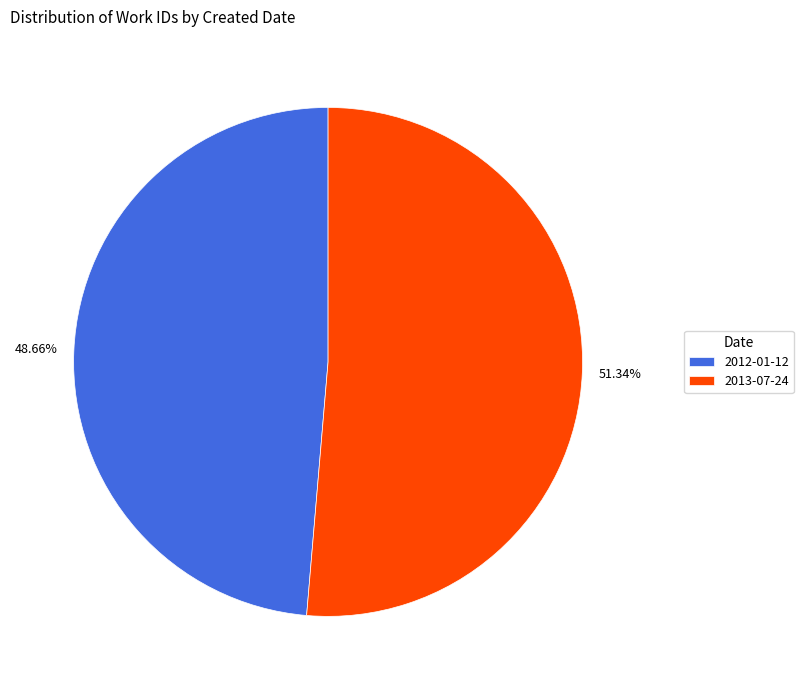

Count the number of slices in the pie.

2